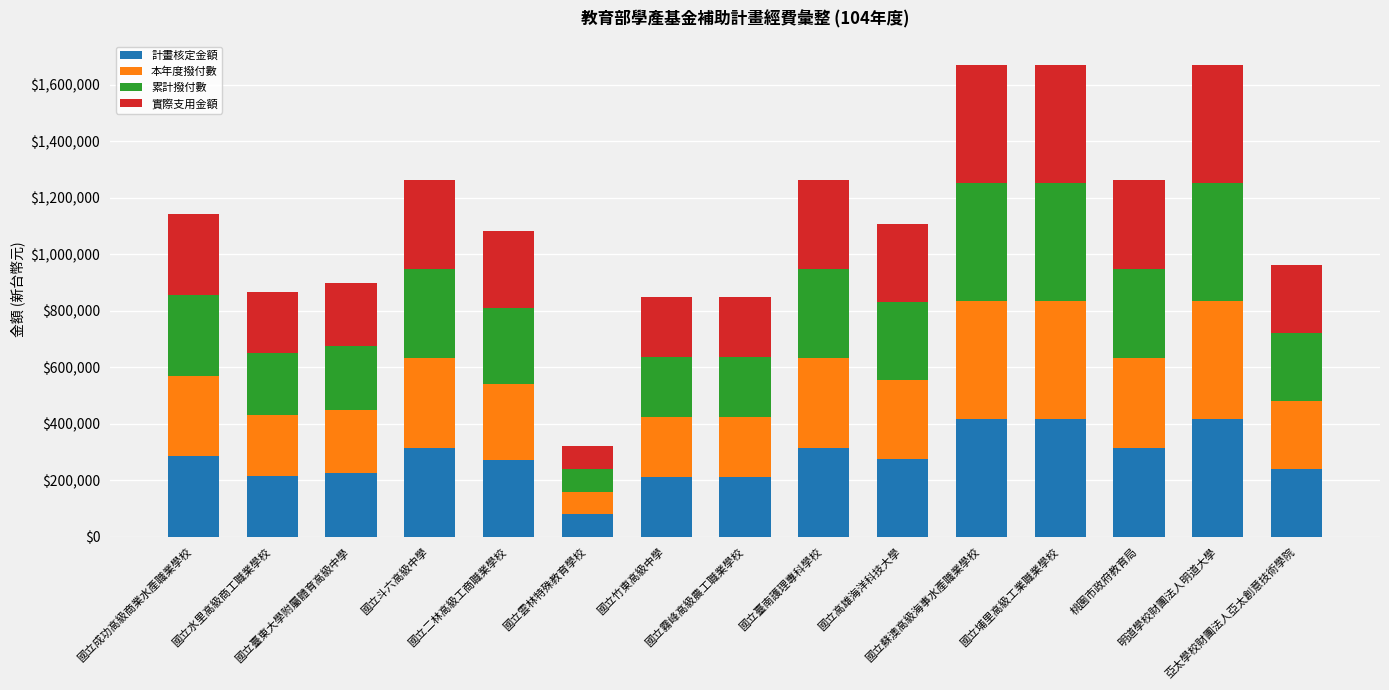

What is the difference between the second highest and minimum values in the 計畫核定金額 series?

337950